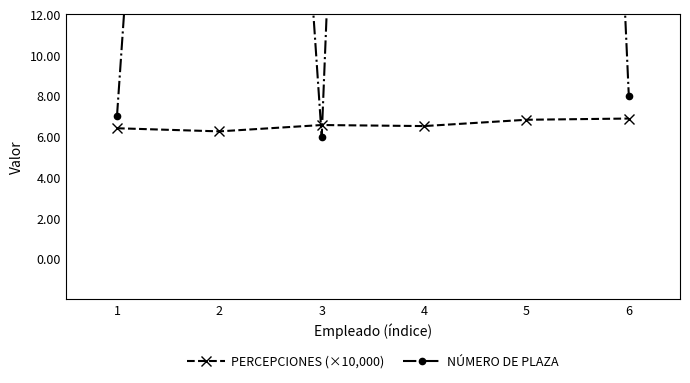

Does the chart display data point markers on the line(s)?

Yes